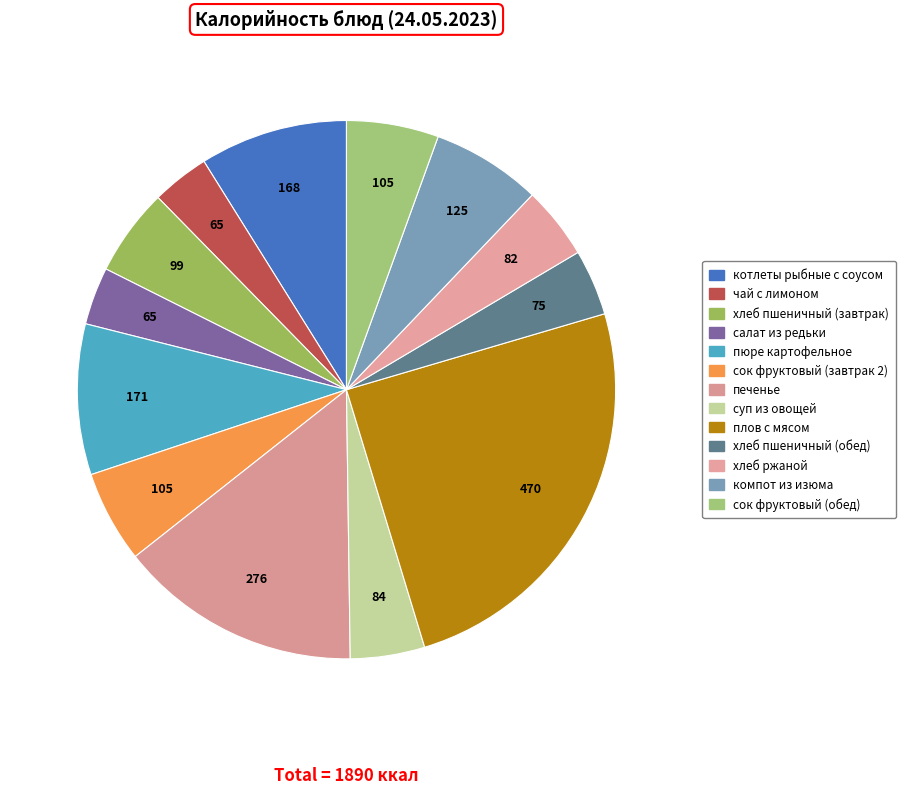

How many slices are in this pie chart?

13